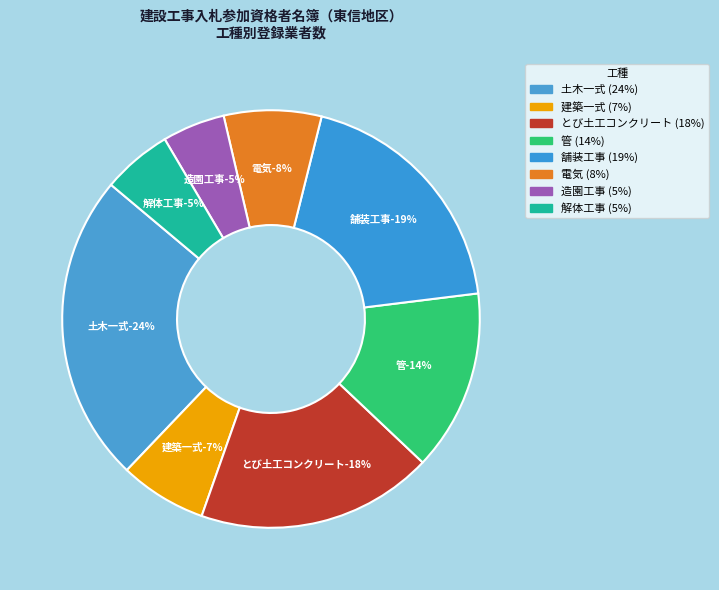

Is it true that 造園工事 is 1% of the pie?

False